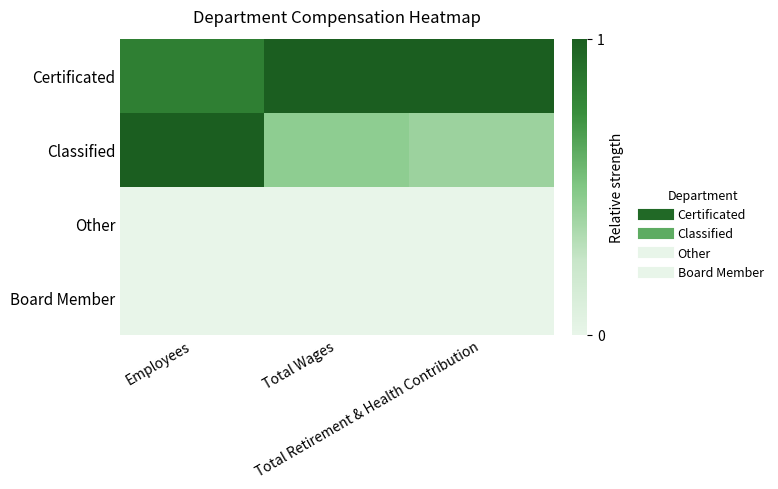

What is the maximum value shown in the chart?

1.0